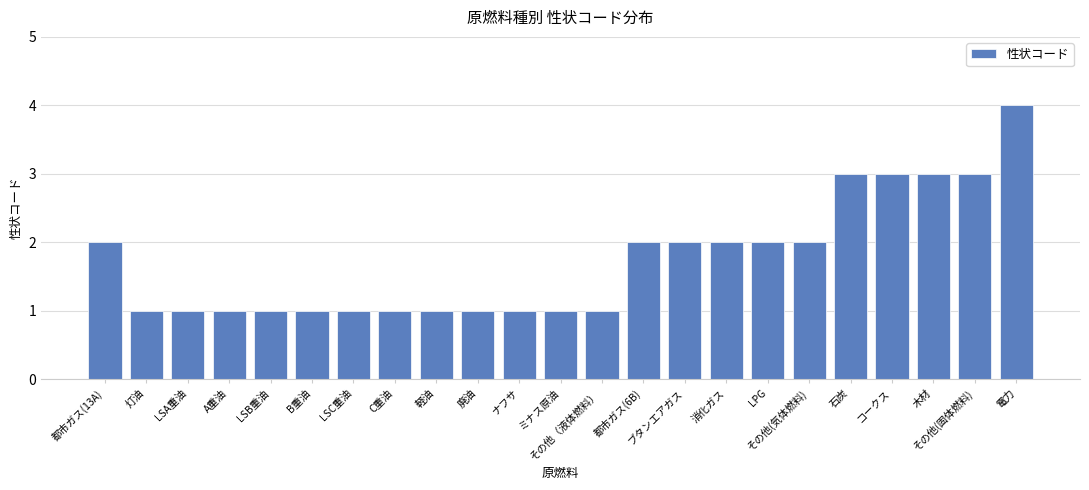

Count the values in the range 1 to 2.

18